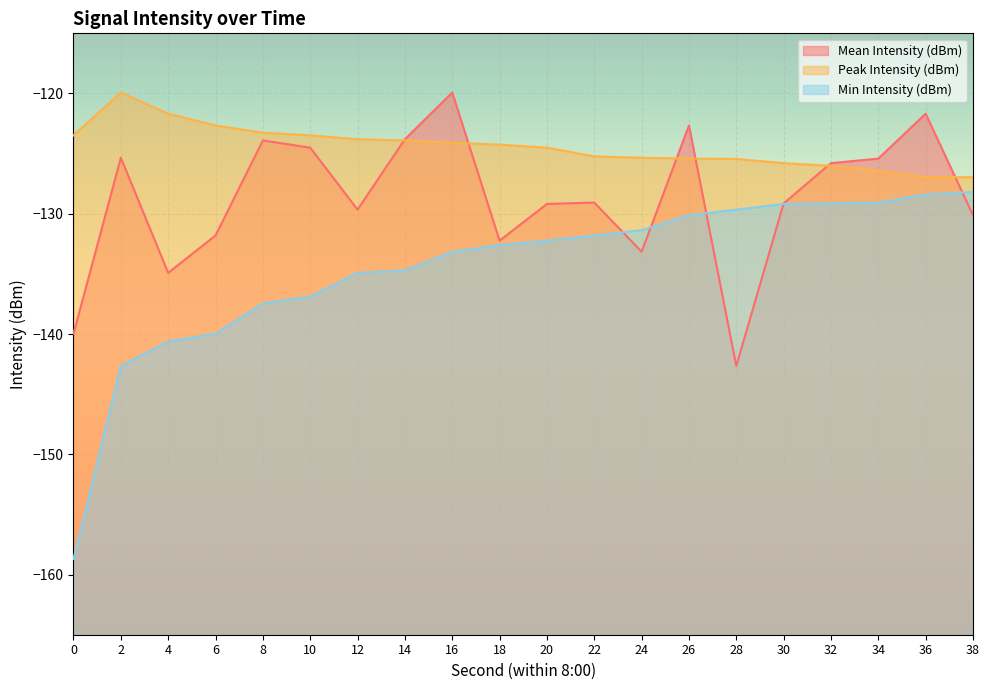

At which label does Mean Intensity (dBm) reach its minimum?

28